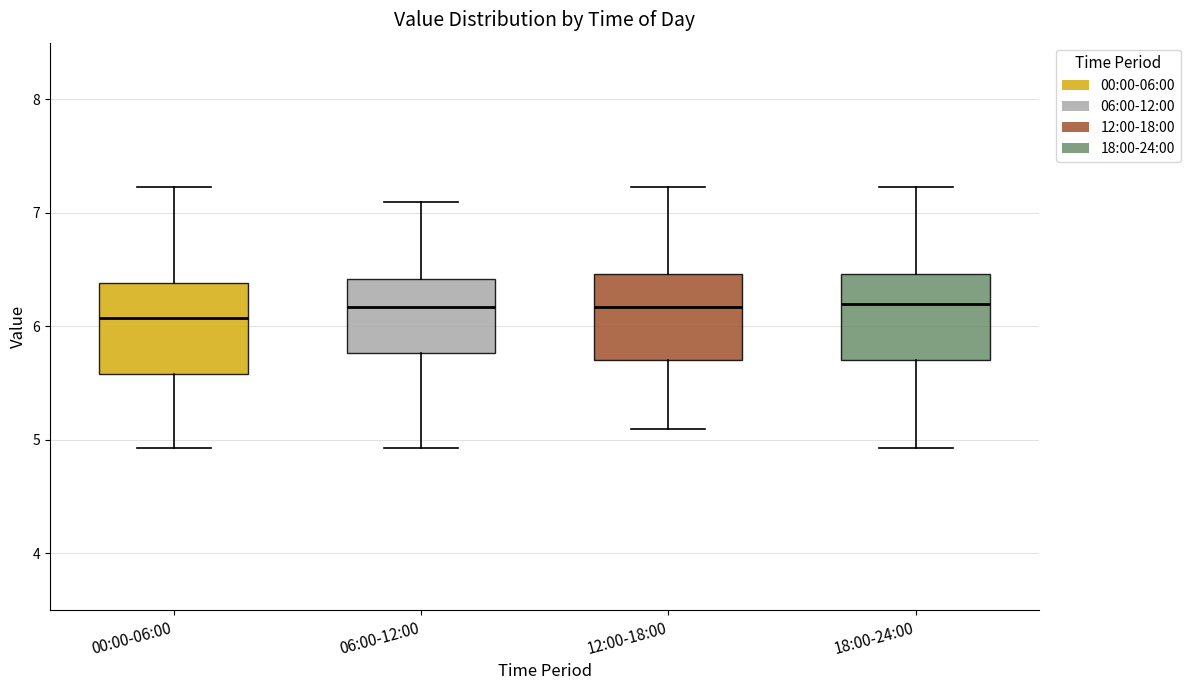

Where is the lower edge of the box for 12:00-18:00 on the y-axis? The values are not printed on the chart, so give them approximately, as read against the axis.

5.7